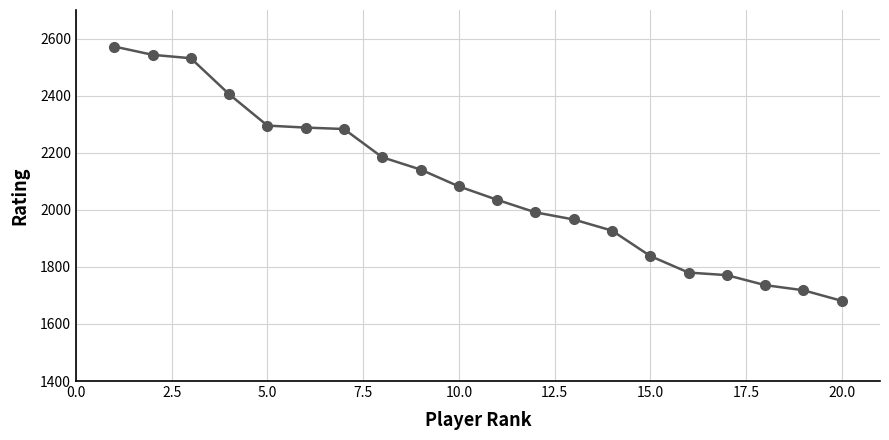

What is the minimum value shown in the chart?

1681